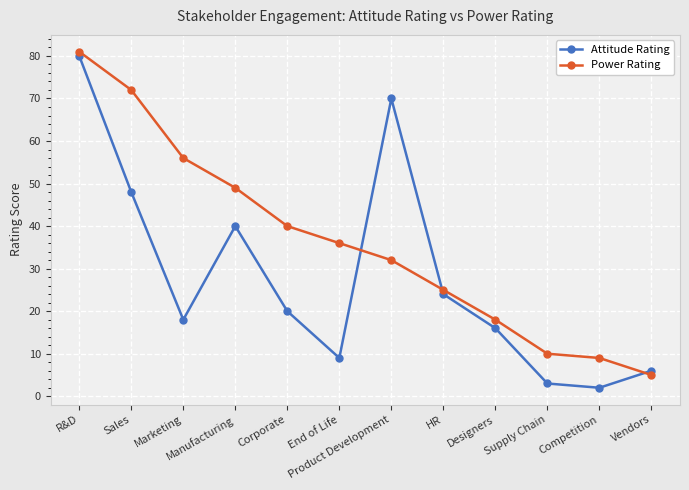

What is the spread (max minus min) of values at Vendors?

1